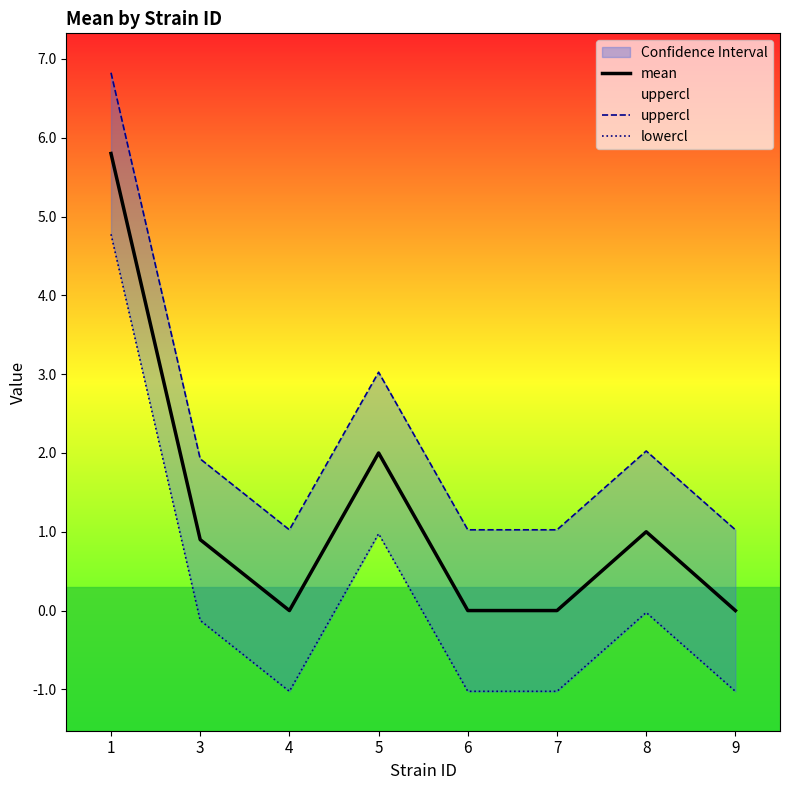

What is the sum of all lowercl values?

1.5